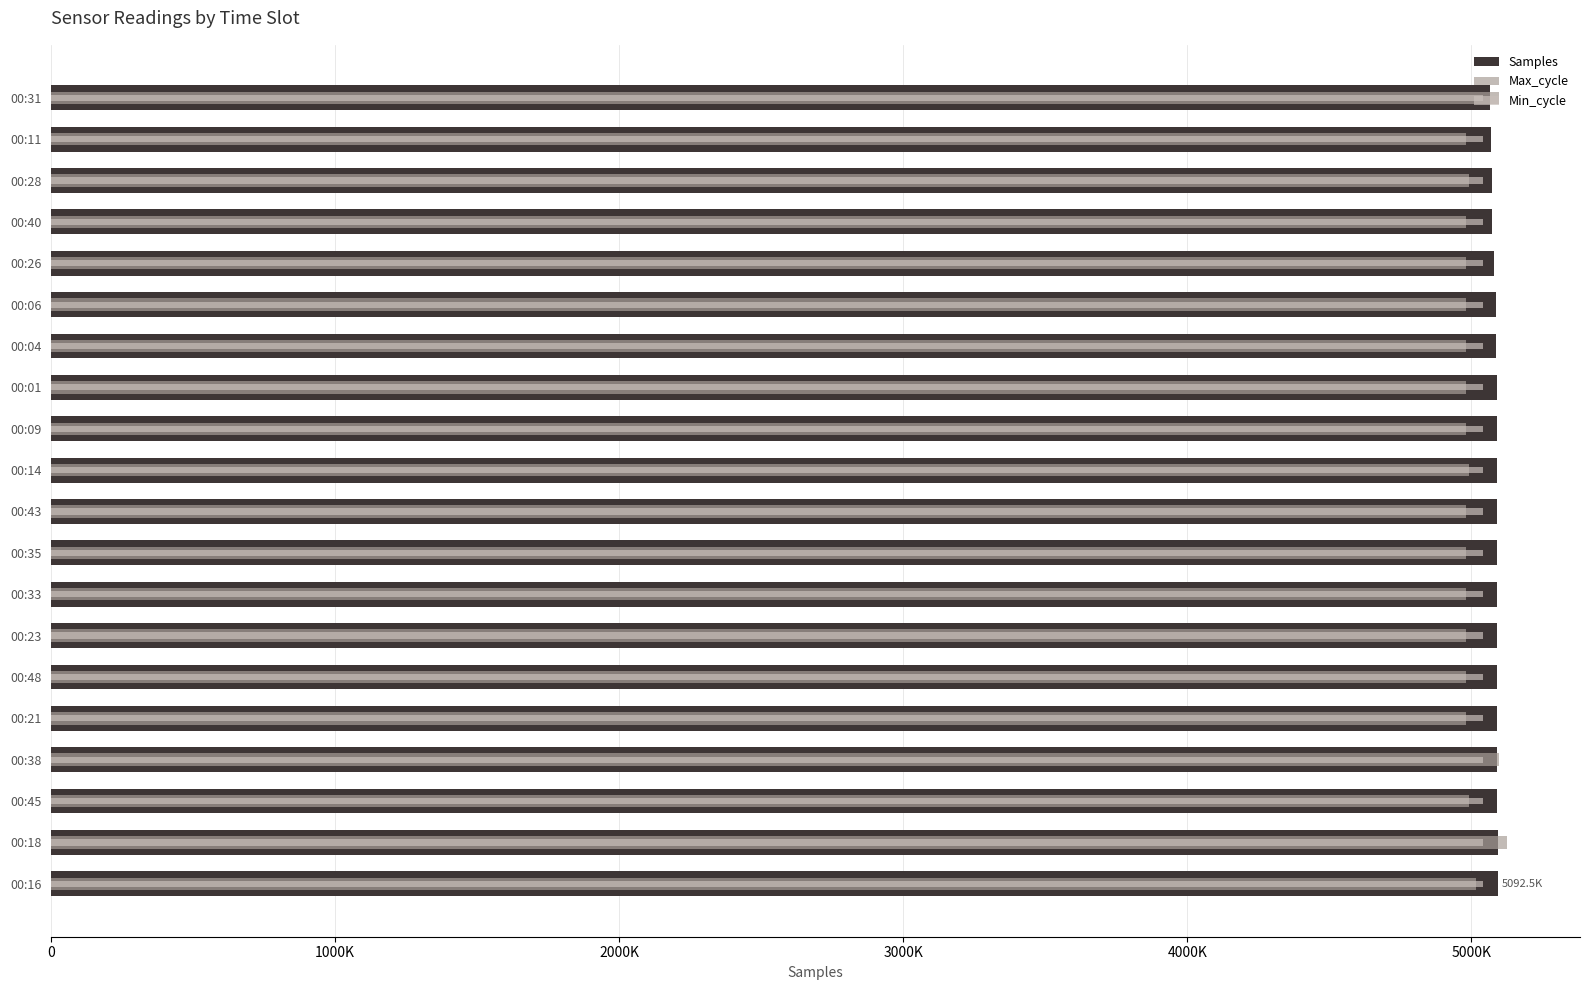

What is the maximum value shown in the chart?

5126500.0